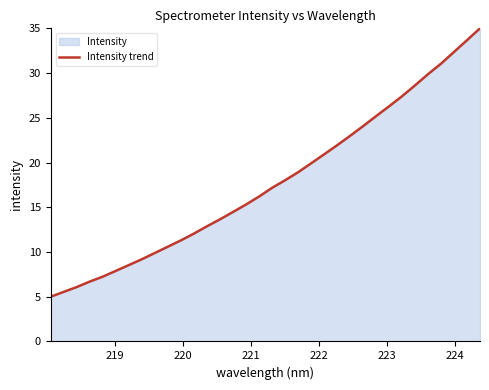

What is the smallest value displayed?

5.0